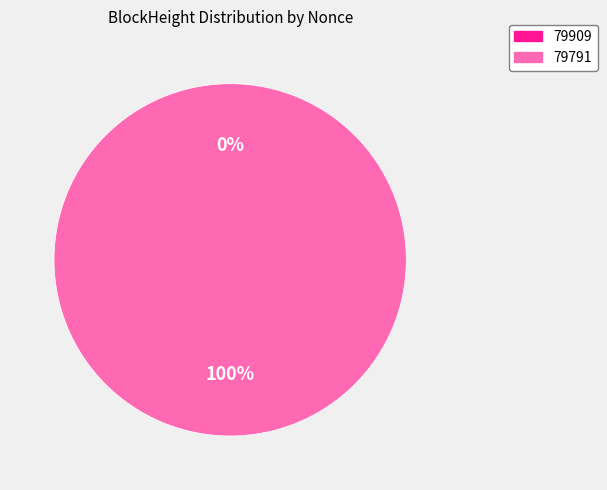

The 79909 slice represents 0% of the pie. True or false?

True